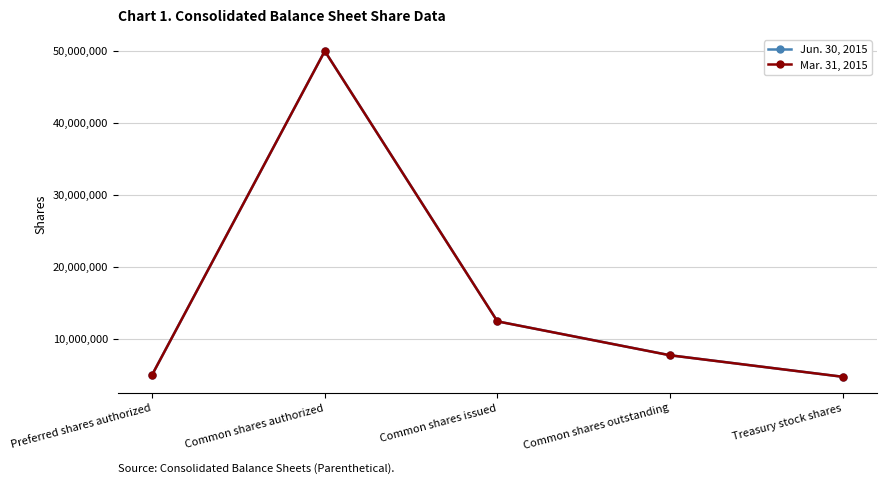

What is the minimum value shown in the chart?

4713804